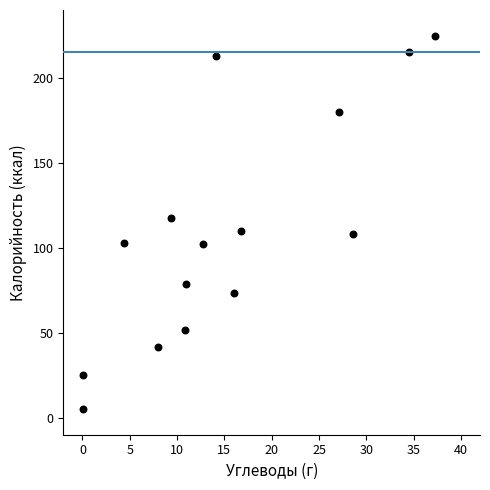

What is the range of Y values (max minus min)?

219.6